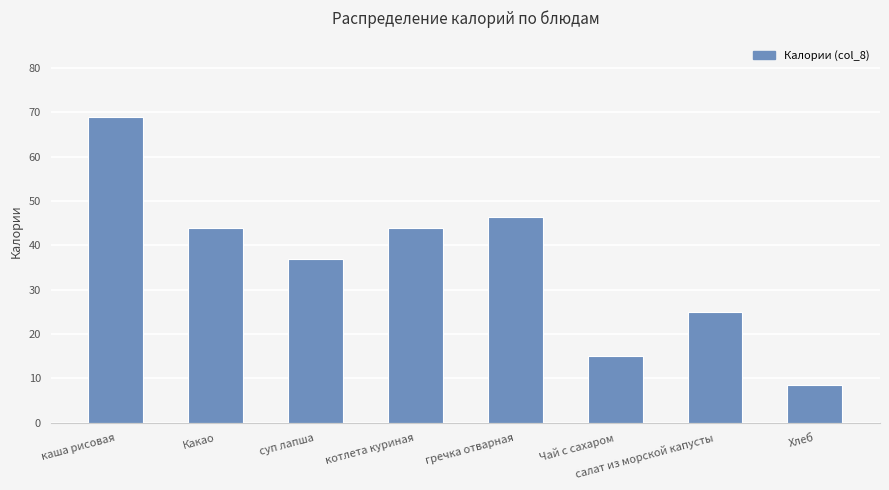

What is the difference between the second highest and minimum values?

37.8